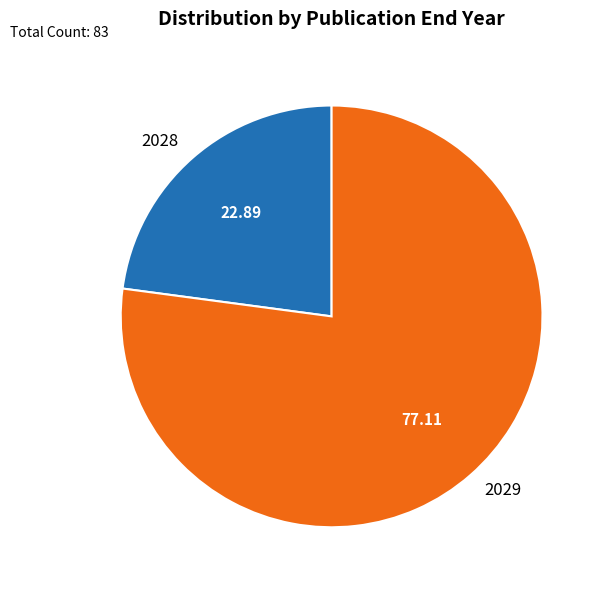

What is the ratio of the value at 2029 to the value at 2028?

3.4